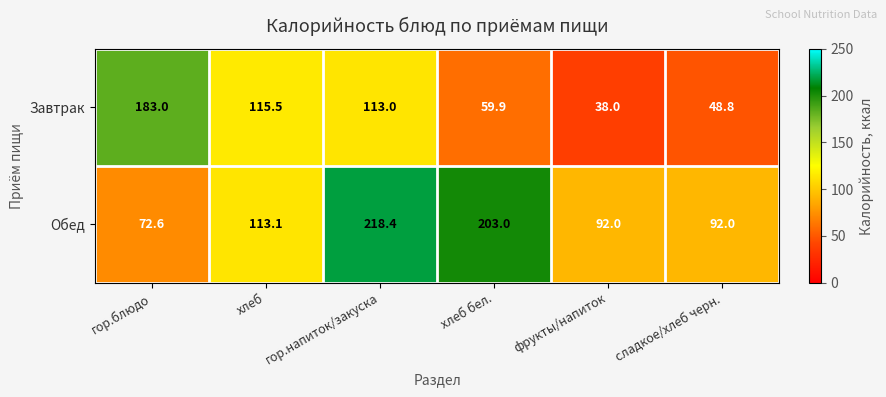

Rank the series by their maximum value, from highest to lowest.

Обед, Завтрак